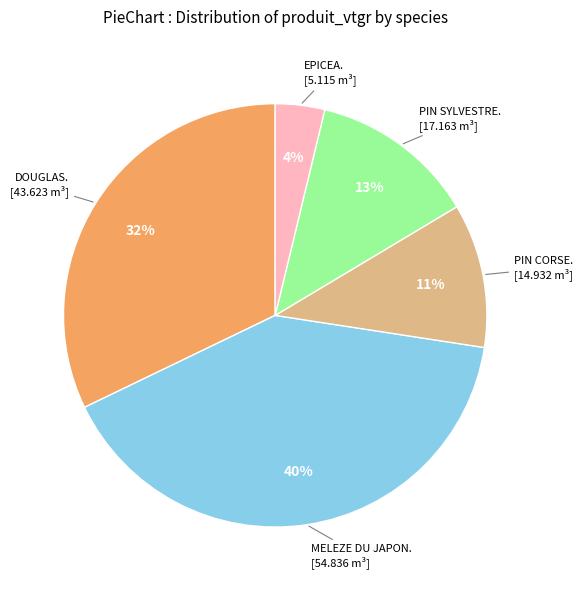

To the nearest percent, what is the average slice percentage?

20%